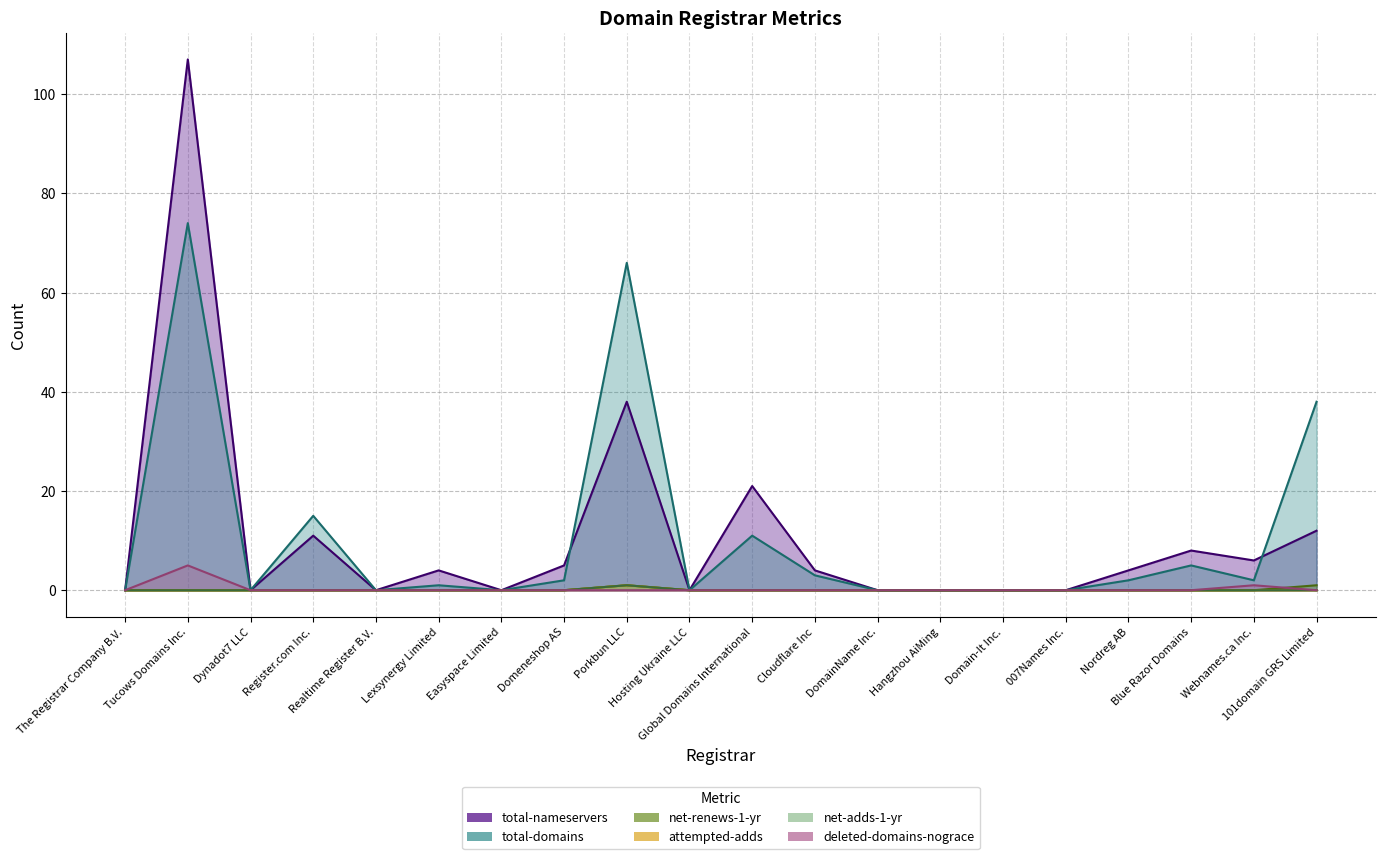

What value does the deleted-domains-nograce series have at Tucows Domains Inc.?

5